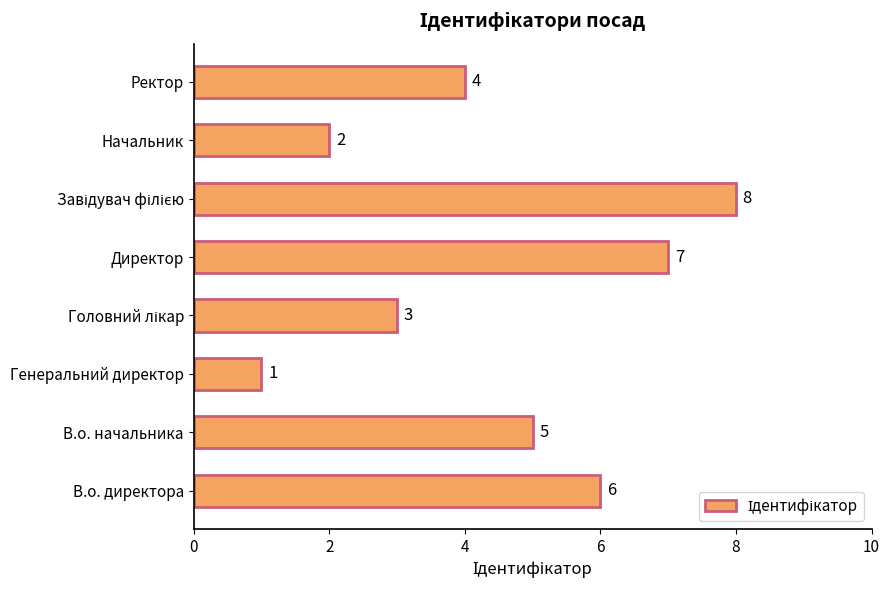

Count the number of categories in the chart.

8